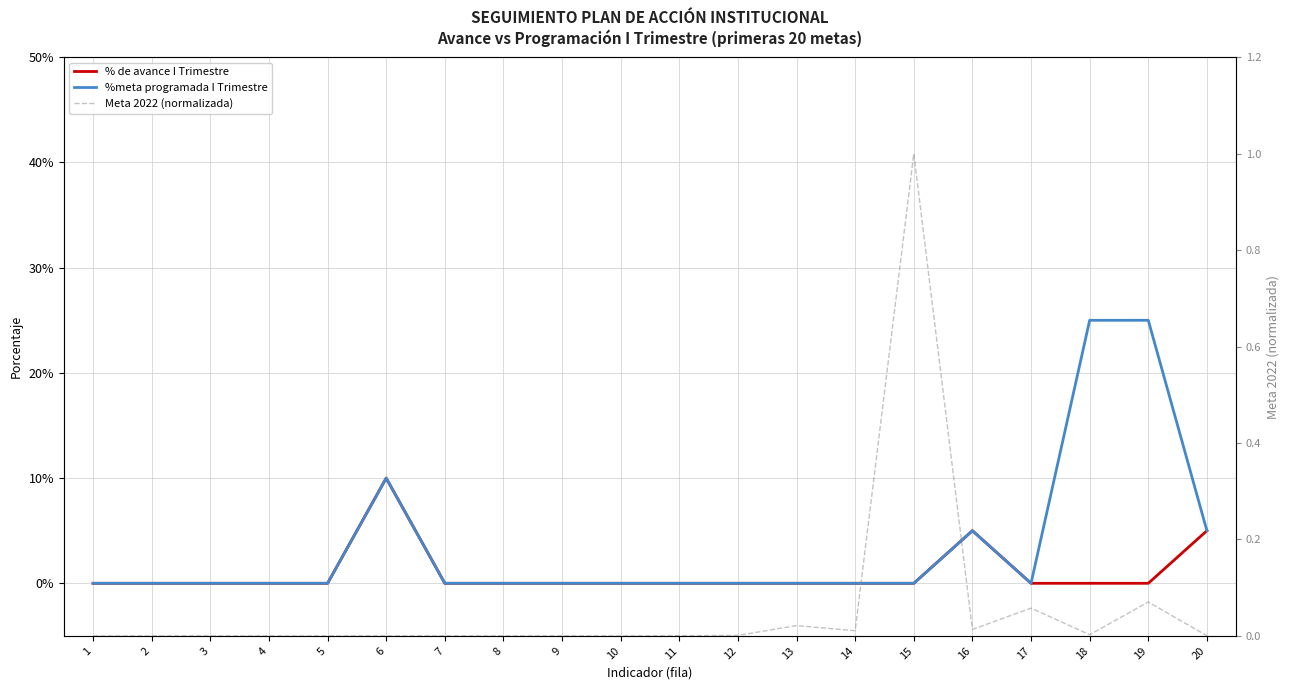

The value of %meta programada I Trimestre at 9 is 0.0. True or false?

True